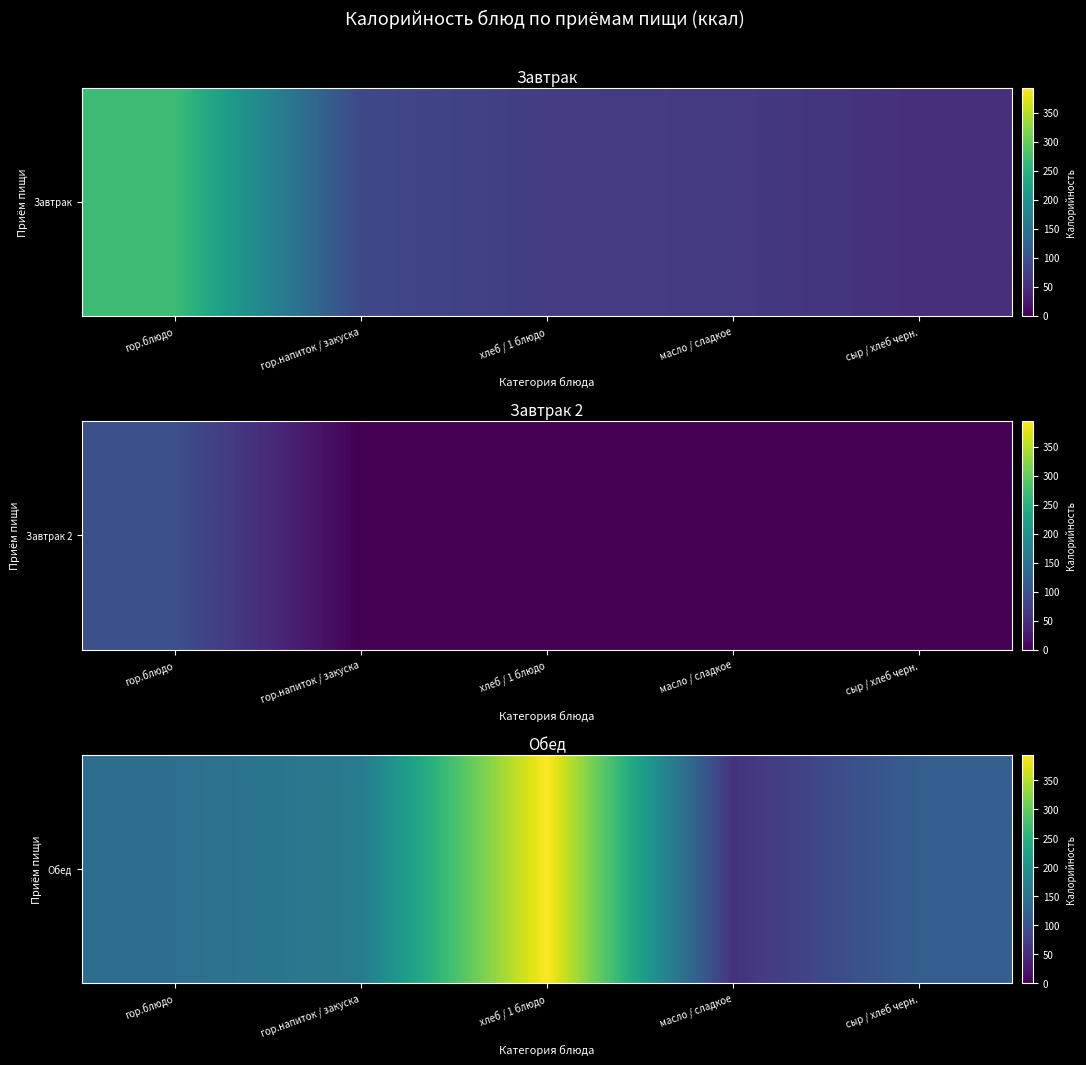

List the labels in order of value, smallest first.

масло / сладкое, сыр / хлеб черн., гор.блюдо, гор.напиток / закуска, хлеб / 1 блюдо